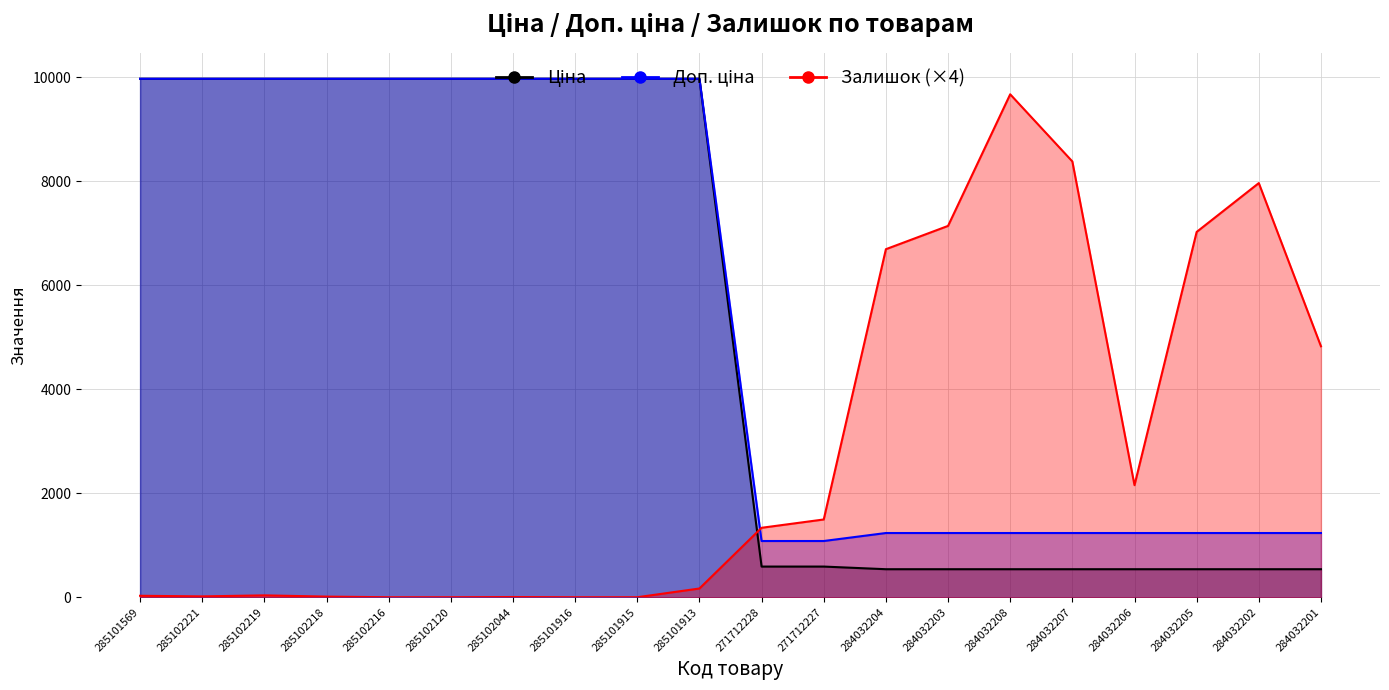

At which label is Доп. ціна closest to 5528?

284032204